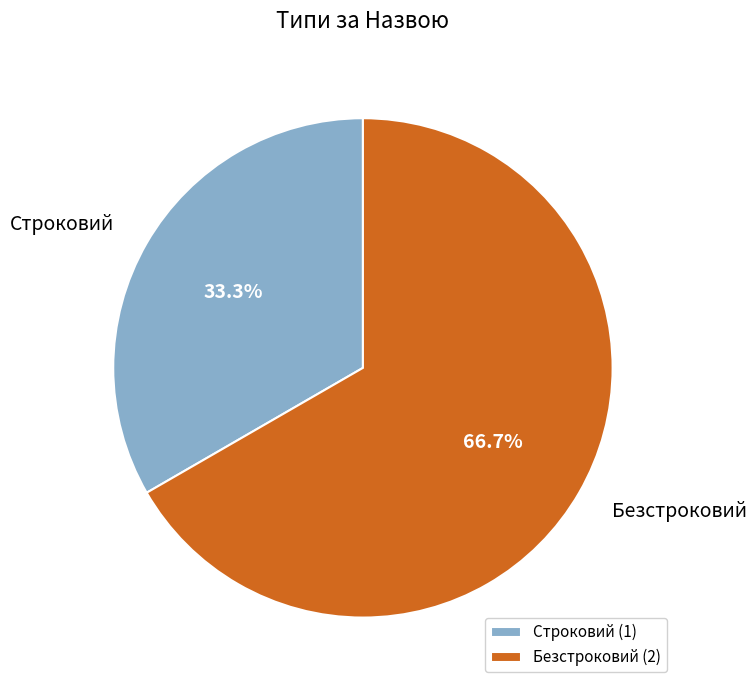

Count the number of slices in the pie.

2